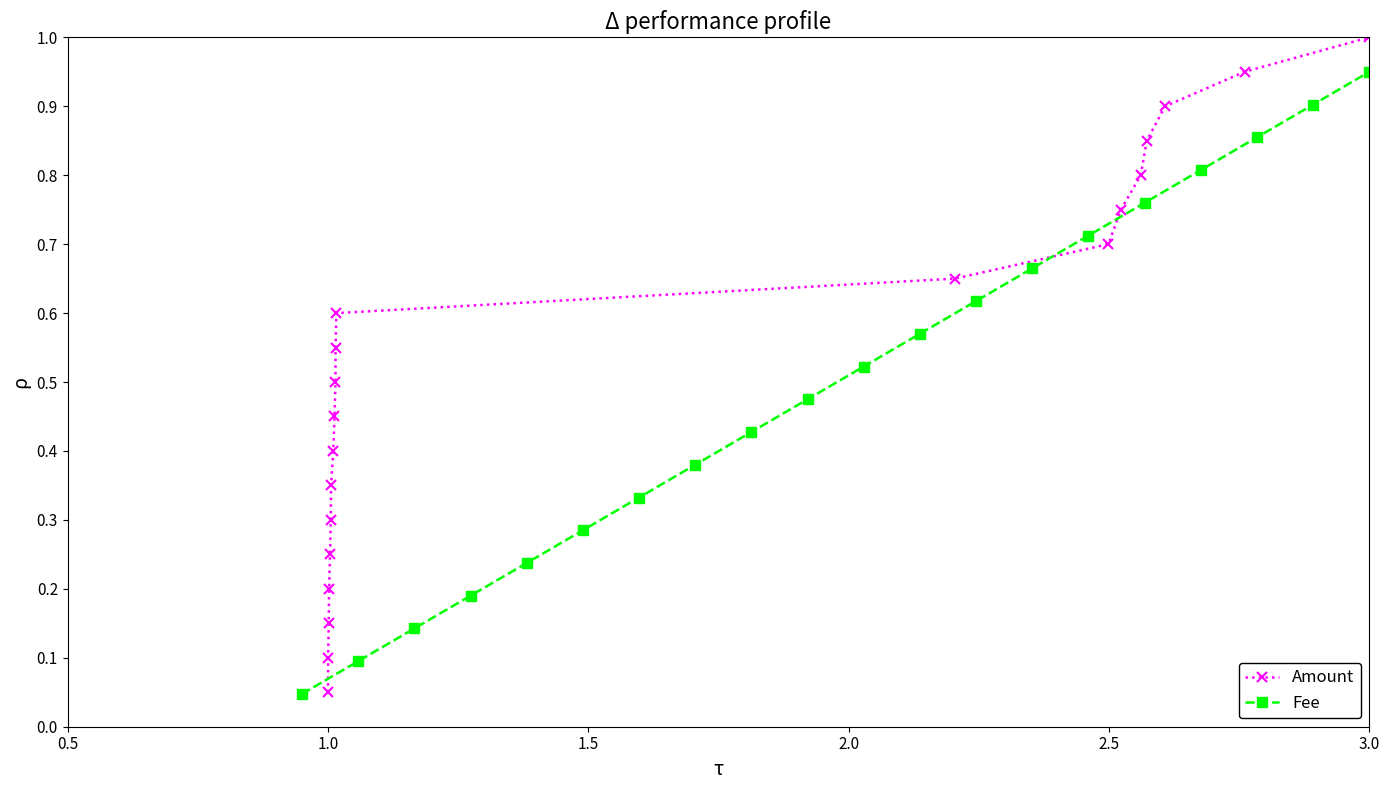

What are all the series names shown in the legend?

Amount, Fee